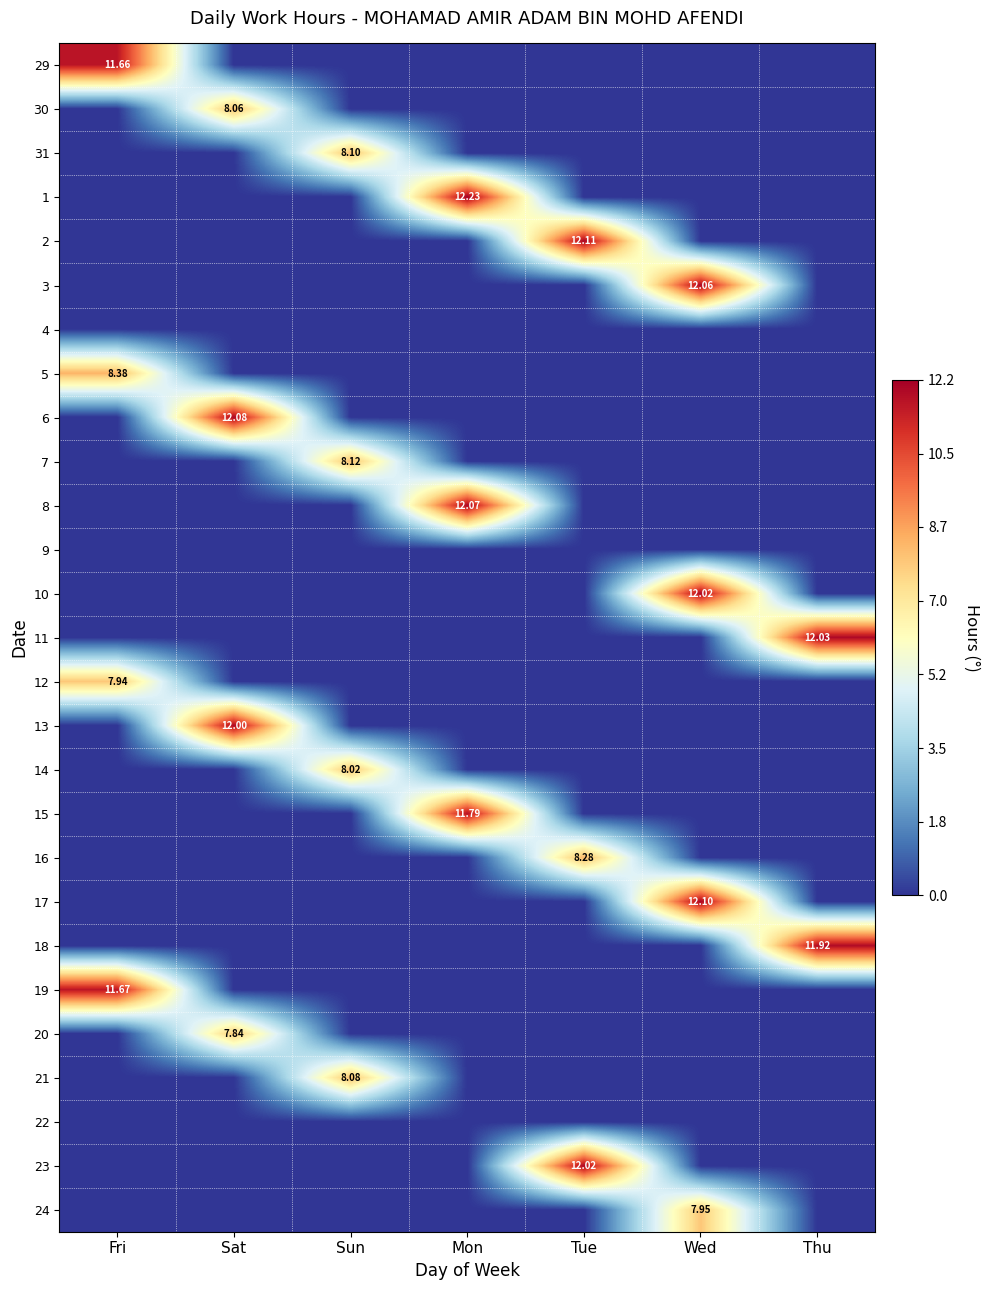

Rank the series by their maximum value, from highest to lowest.

1, 2, 17, 6, 8, 3, 11, 10, 23, 13, 18, 15, 19, 29, 5, 16, 7, 31, 21, 30, 14, 24, 12, 20, 4, 9, 22